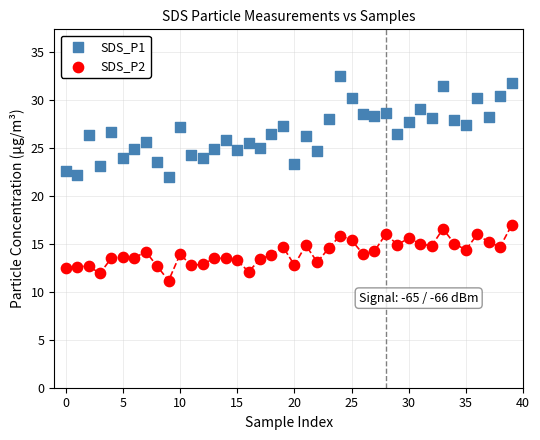

Which series contains the highest Y value?

SDS_P1